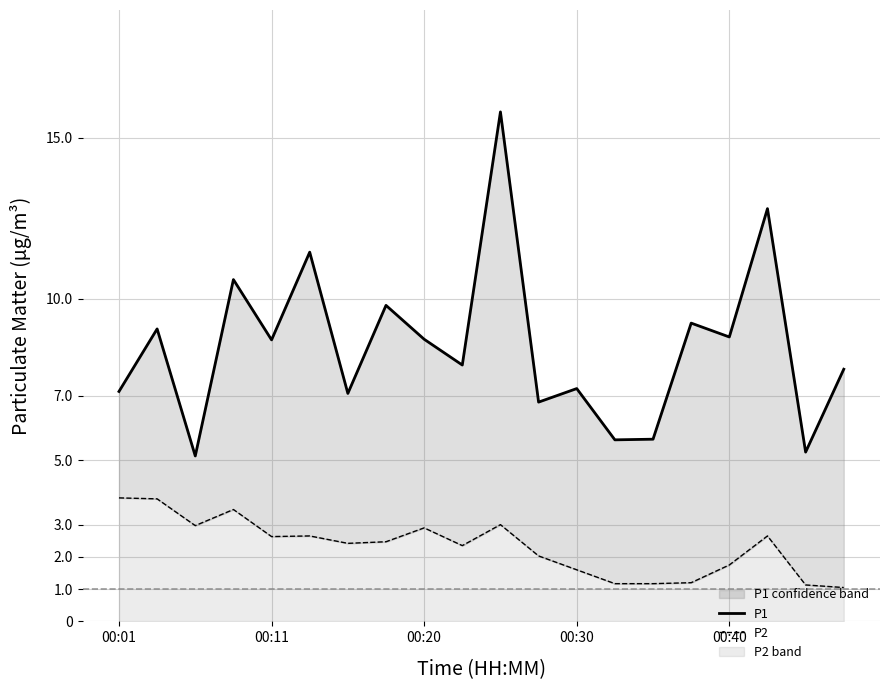

True or false: P2 and P1 intersect in this chart.

False